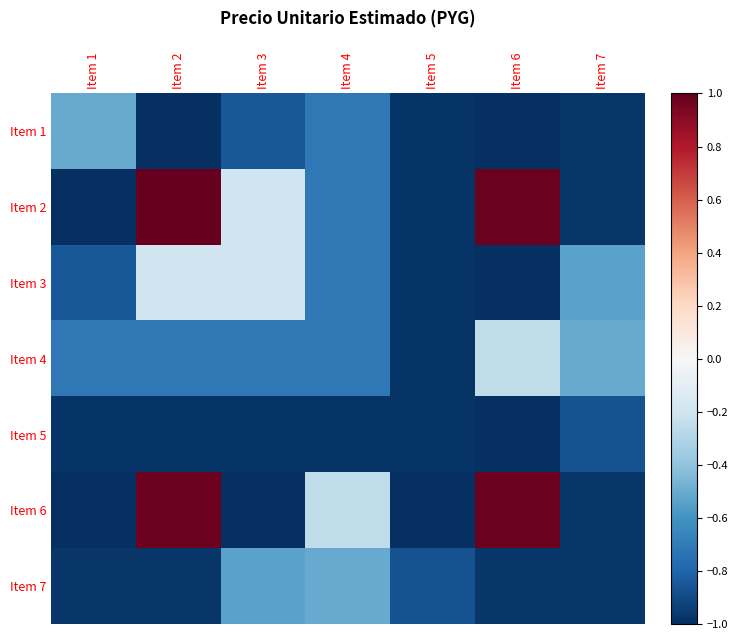

Which series has the largest range (max minus min)?

Item 2